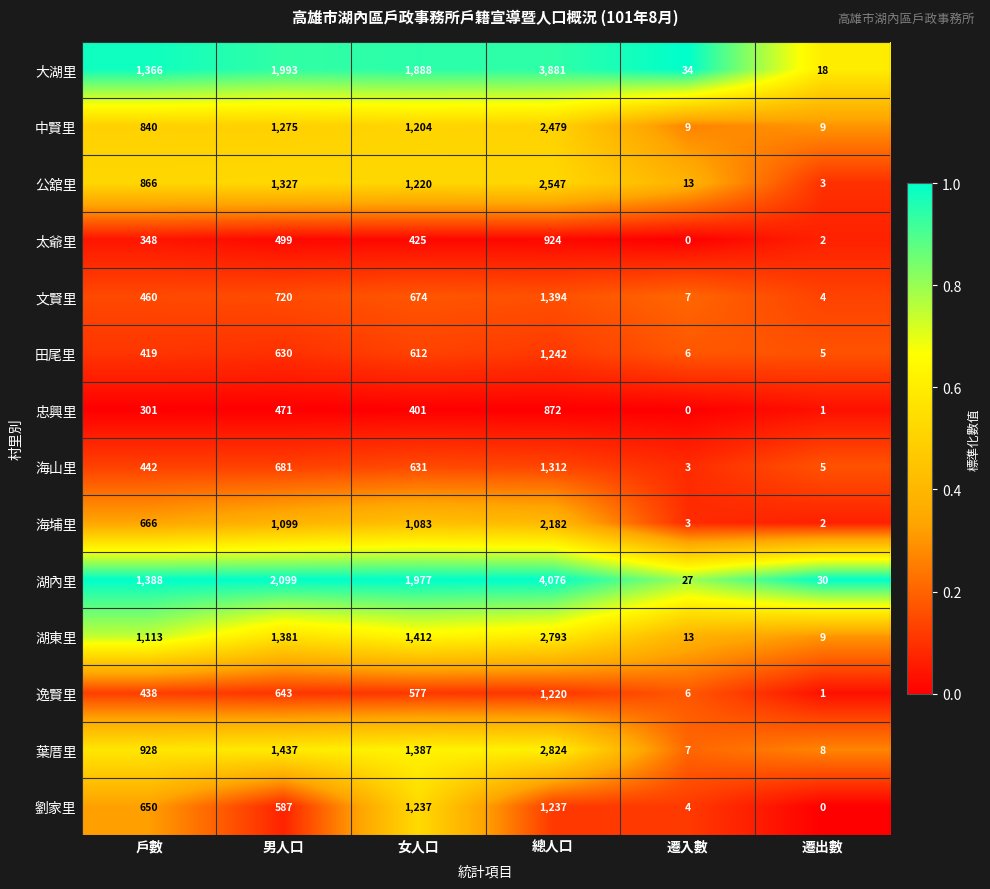

What is the greatest value displayed?

4076